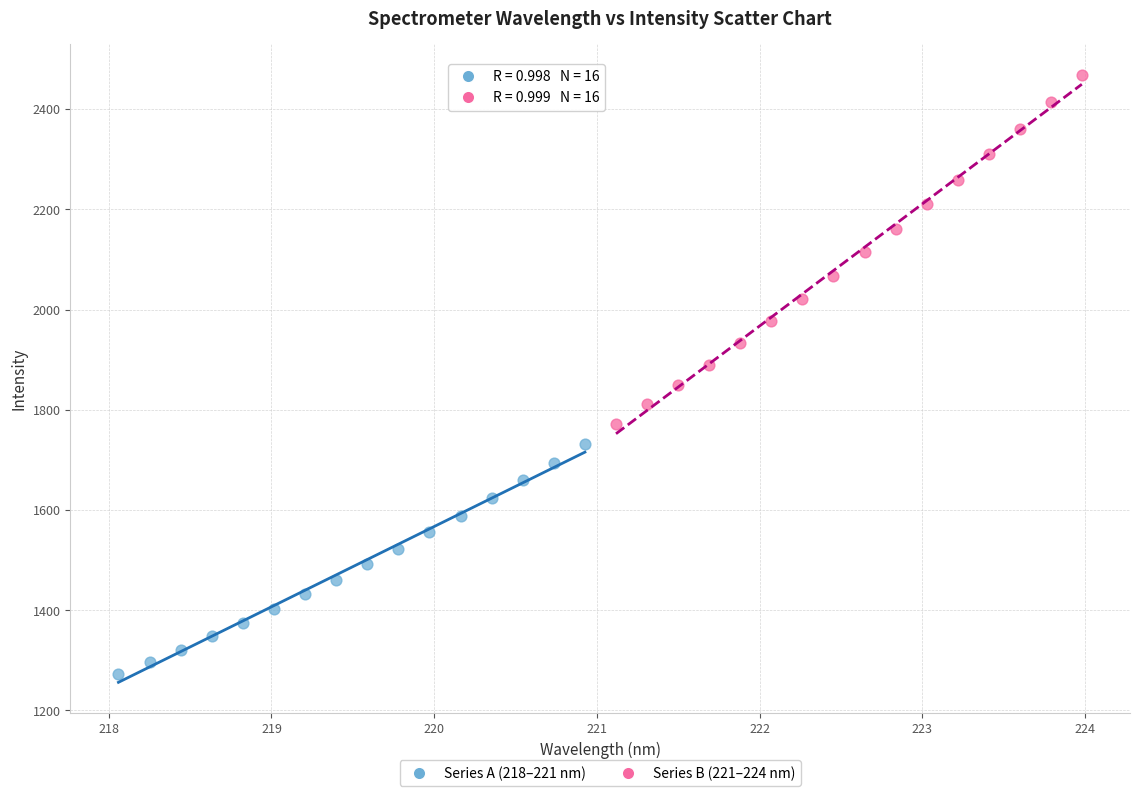

Which series reaches the minimum Y coordinate?

Series A (218–221 nm)